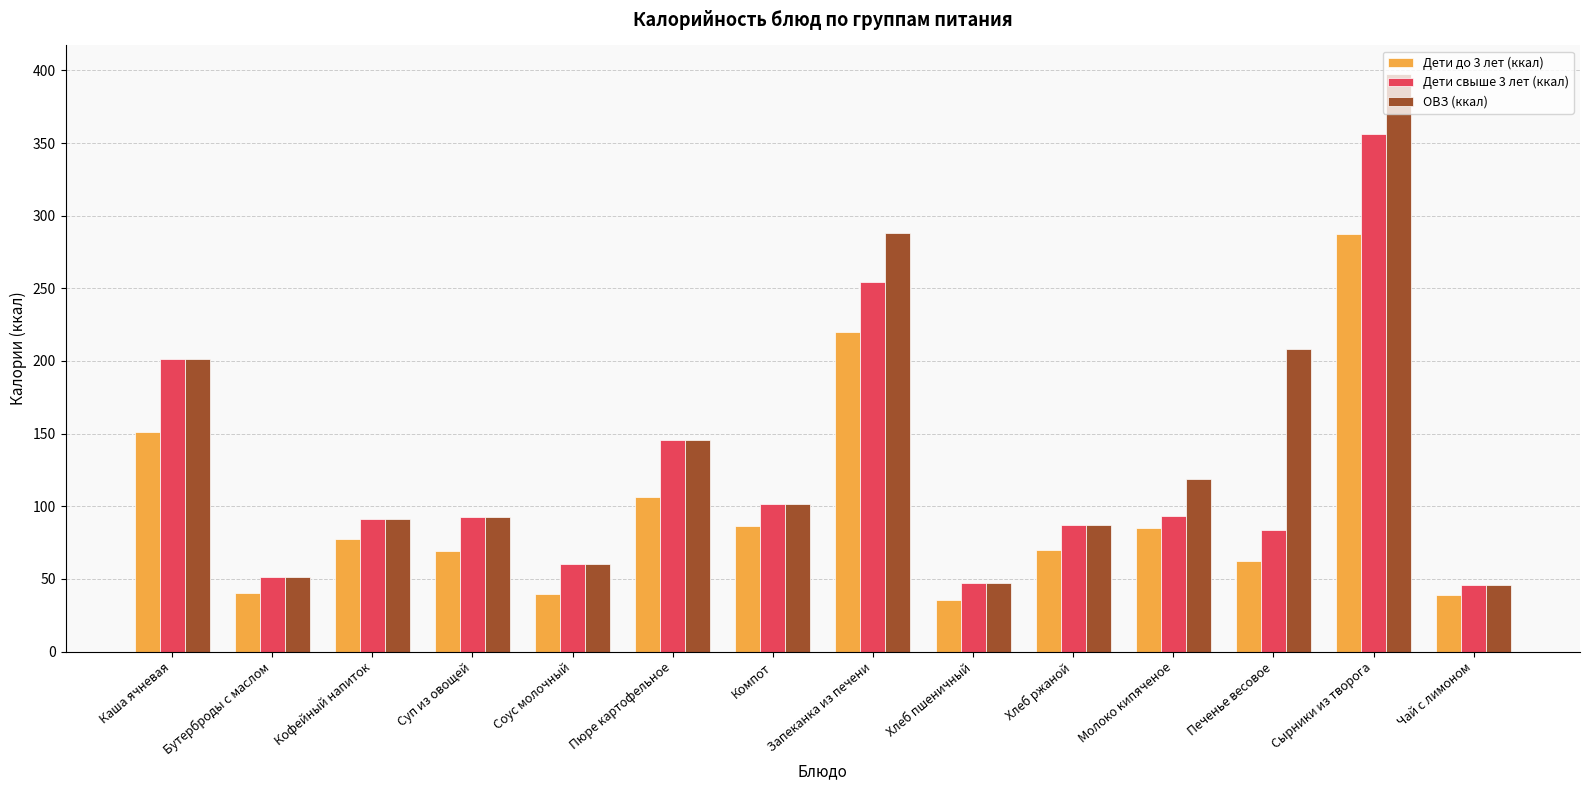

Where is Дети до 3 лет (ккал) nearest to the value 161?

Каша ячневая